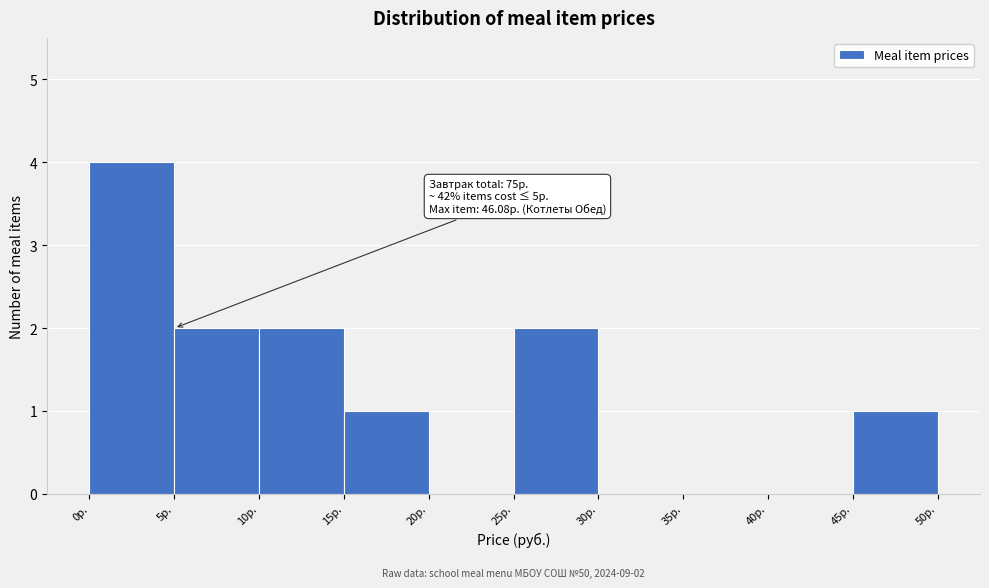

Over which range of the x-axis is the bar tallest?

0 to 5